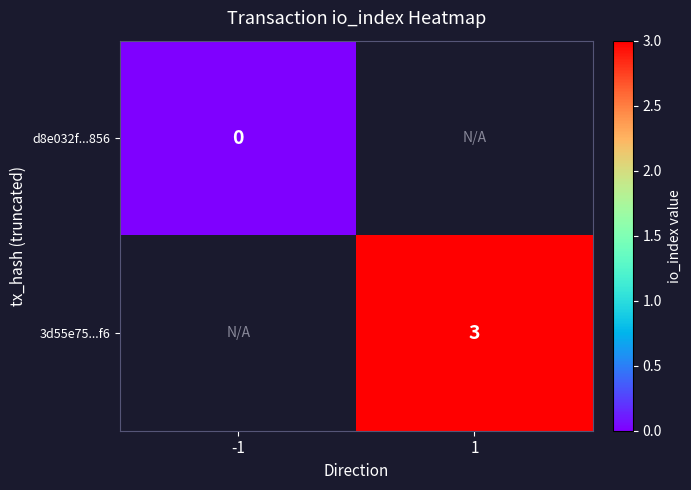

Which category has the highest value across all series?

1